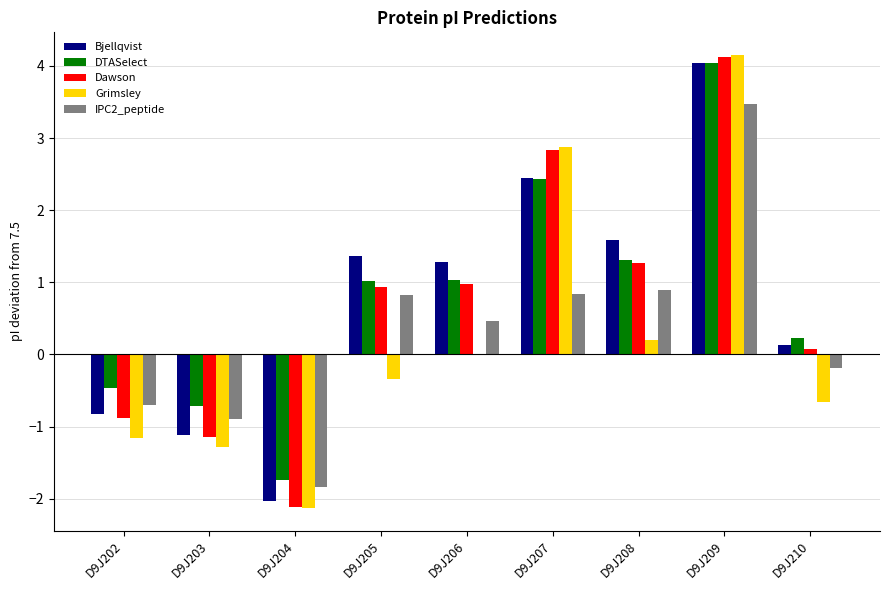

What is the difference between the DTASelect values at D9J207 and D9J204?

4.2